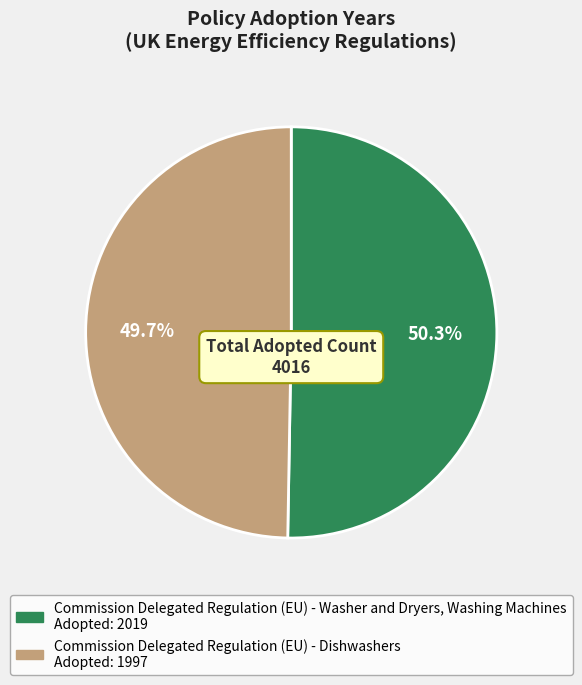

To the nearest percent, what percentage of the pie is Commission Delegated Regulation (EU) - Dishwashers?

50%